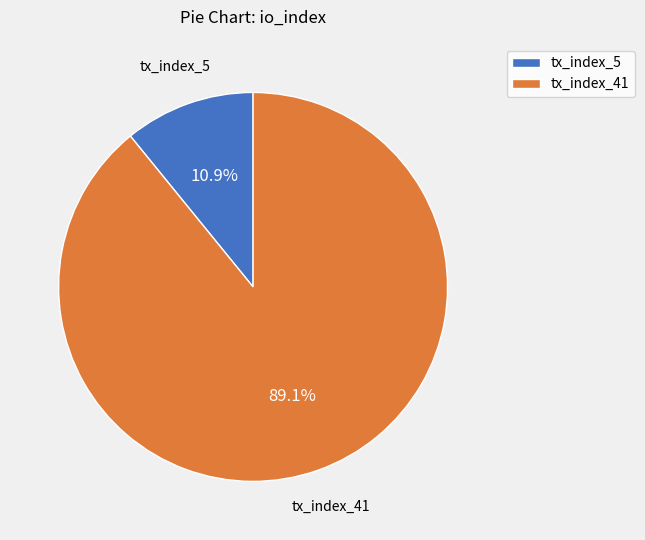

Between tx_index_5 and tx_index_41, which is larger?

tx_index_41